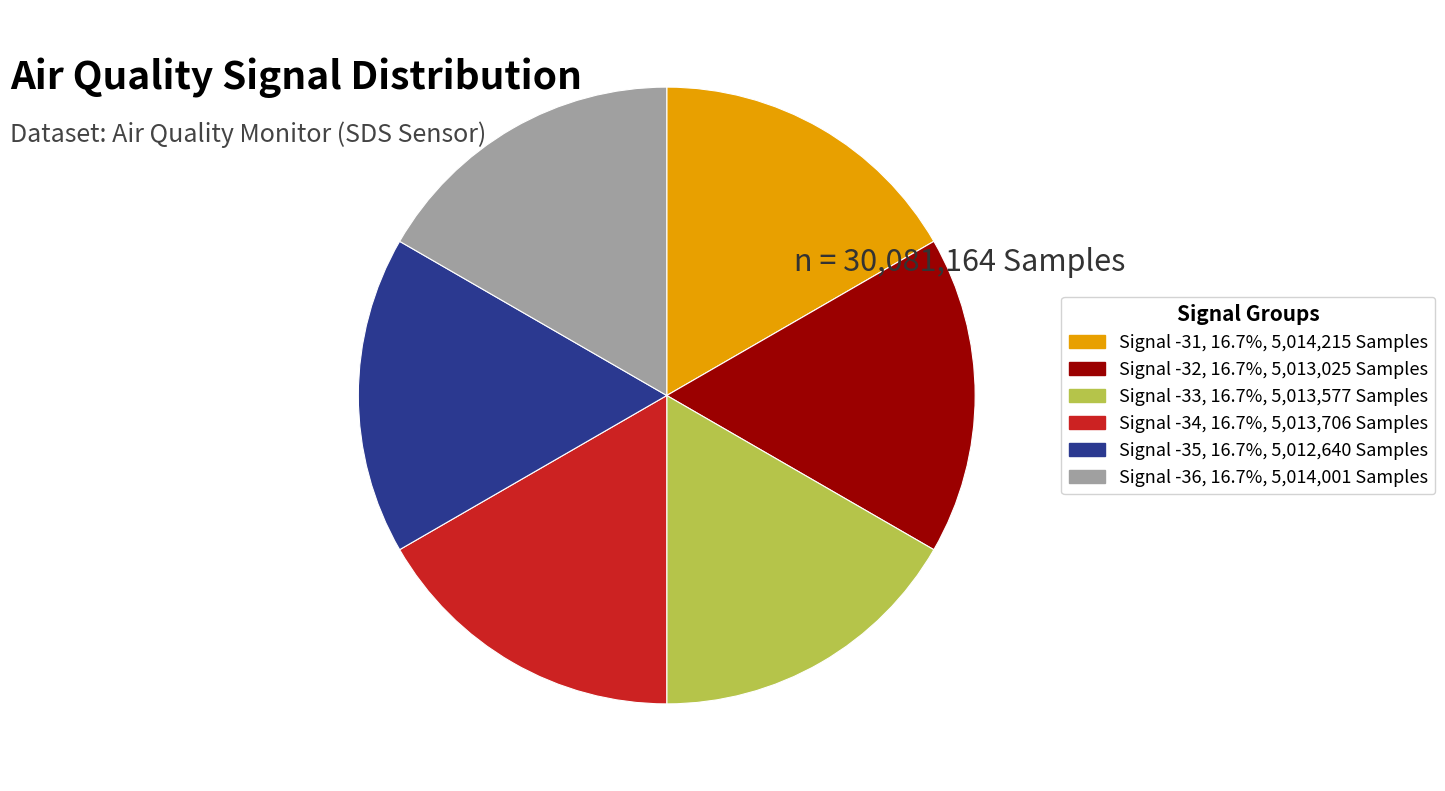

What is the ratio of the value at Signal -34 to the value at Signal -32?

1.0